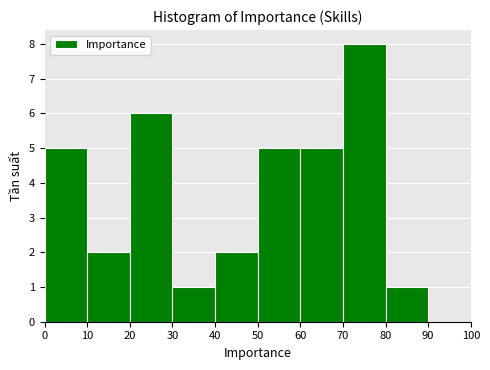

Reading left to right, list every bar in this chart as the range it spans on the x-axis followed by its height. The values are not printed on the chart, so give them approximately, as read against the axis.

0 to 10: 5
10 to 20: 2
20 to 30: 6
30 to 40: 1
40 to 50: 2
50 to 60: 5
60 to 70: 5
70 to 80: 8
80 to 90: 1
90 to 100: 0